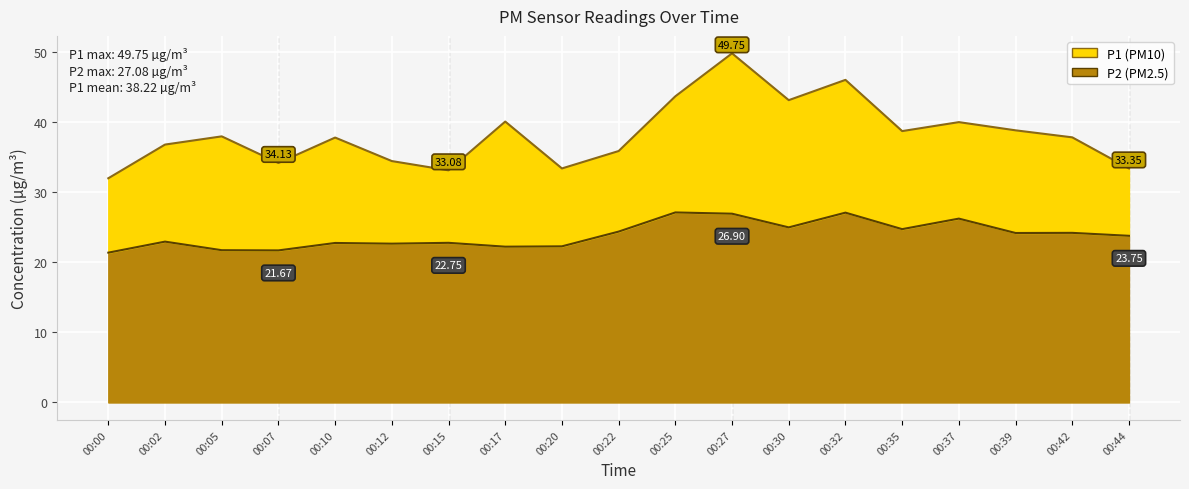

At which label is P2 closest to 24?

00:39